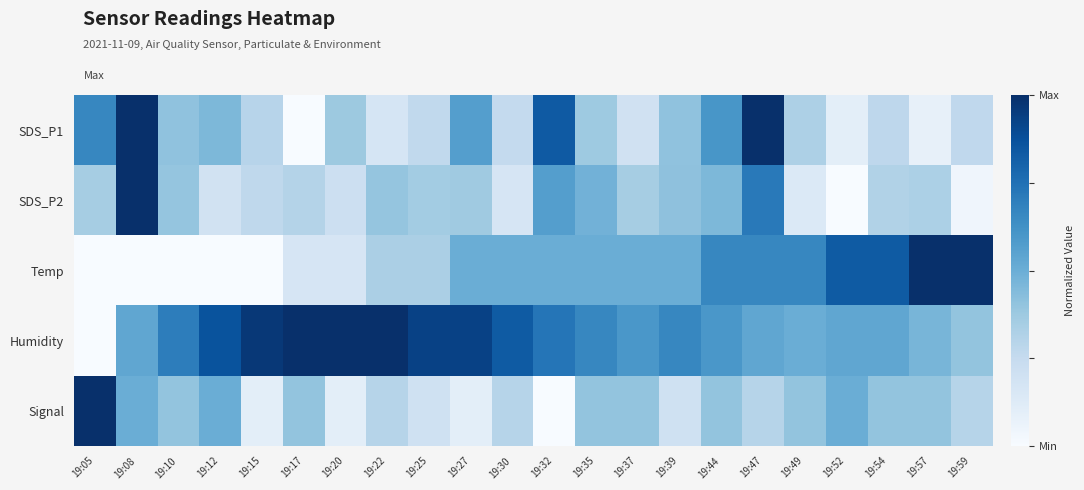

How many categories are shown in the chart?

22